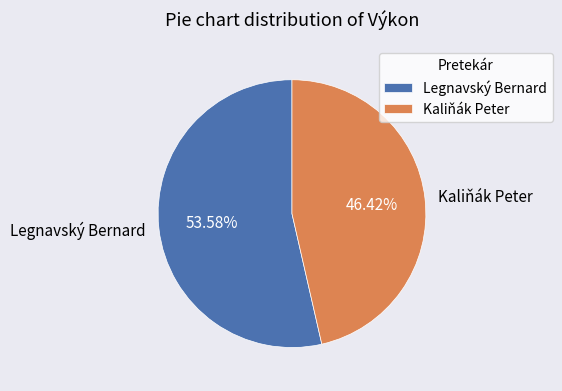

Which category has the smallest portion of the pie?

Kaliňák Peter